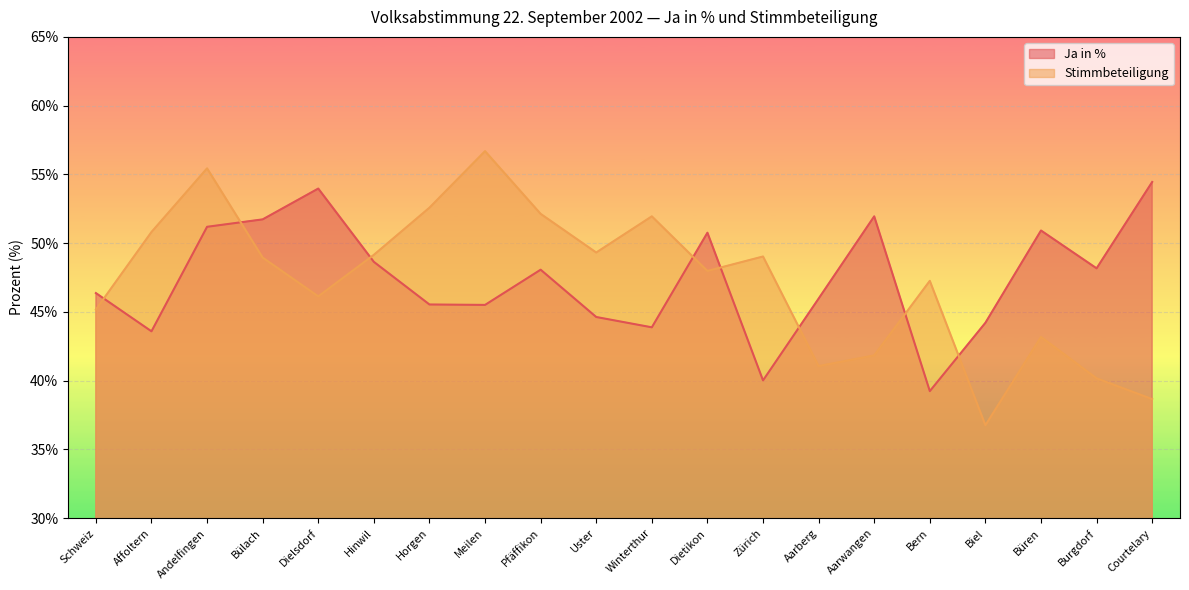

What is the label of the 13th point from the right?

Meilen